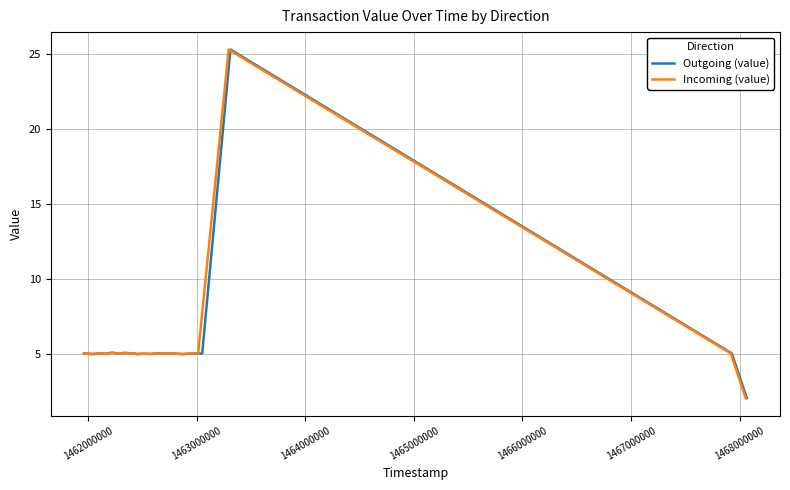

How many values in the Outgoing (value) series are below 5?

5